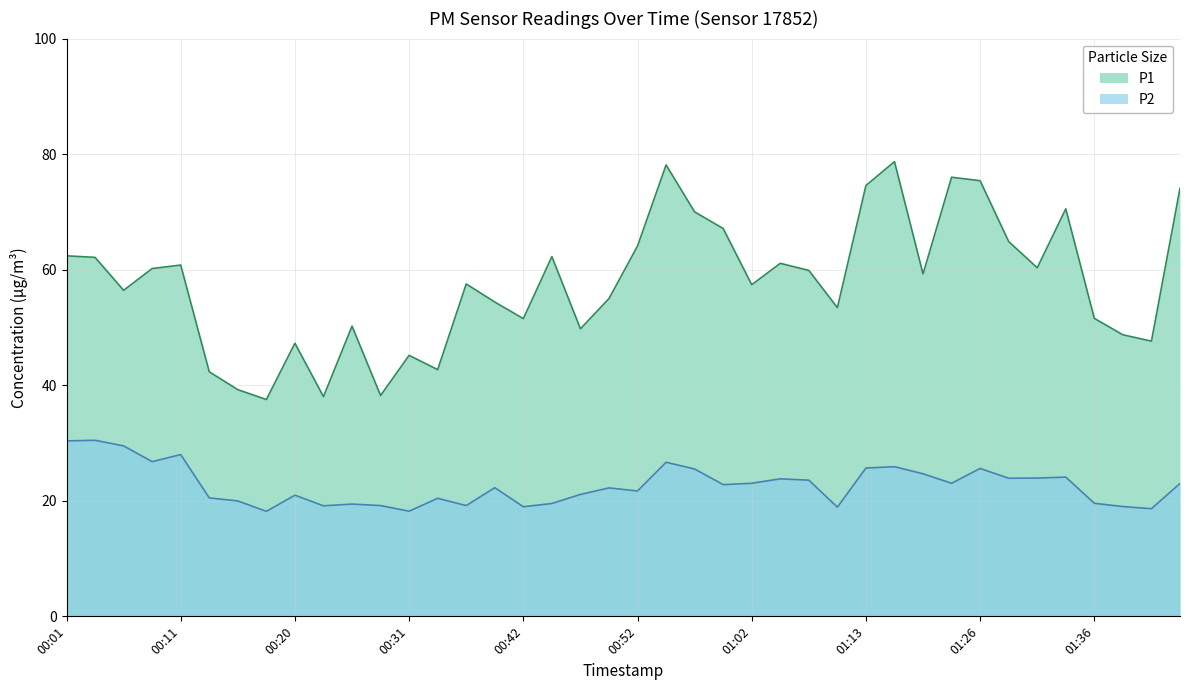

What is the minimum value for P1?

37.5